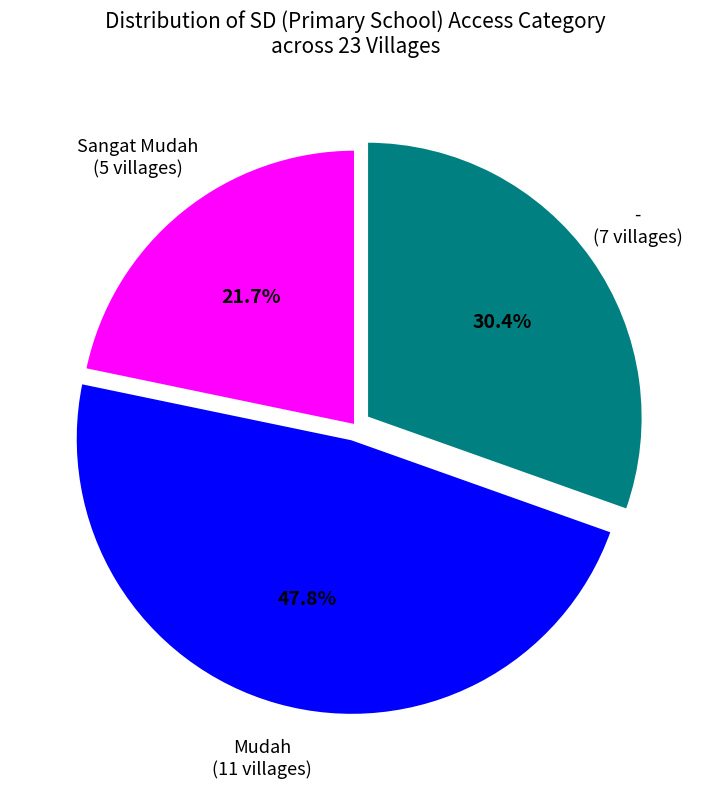

Does any single category account for the majority?

No